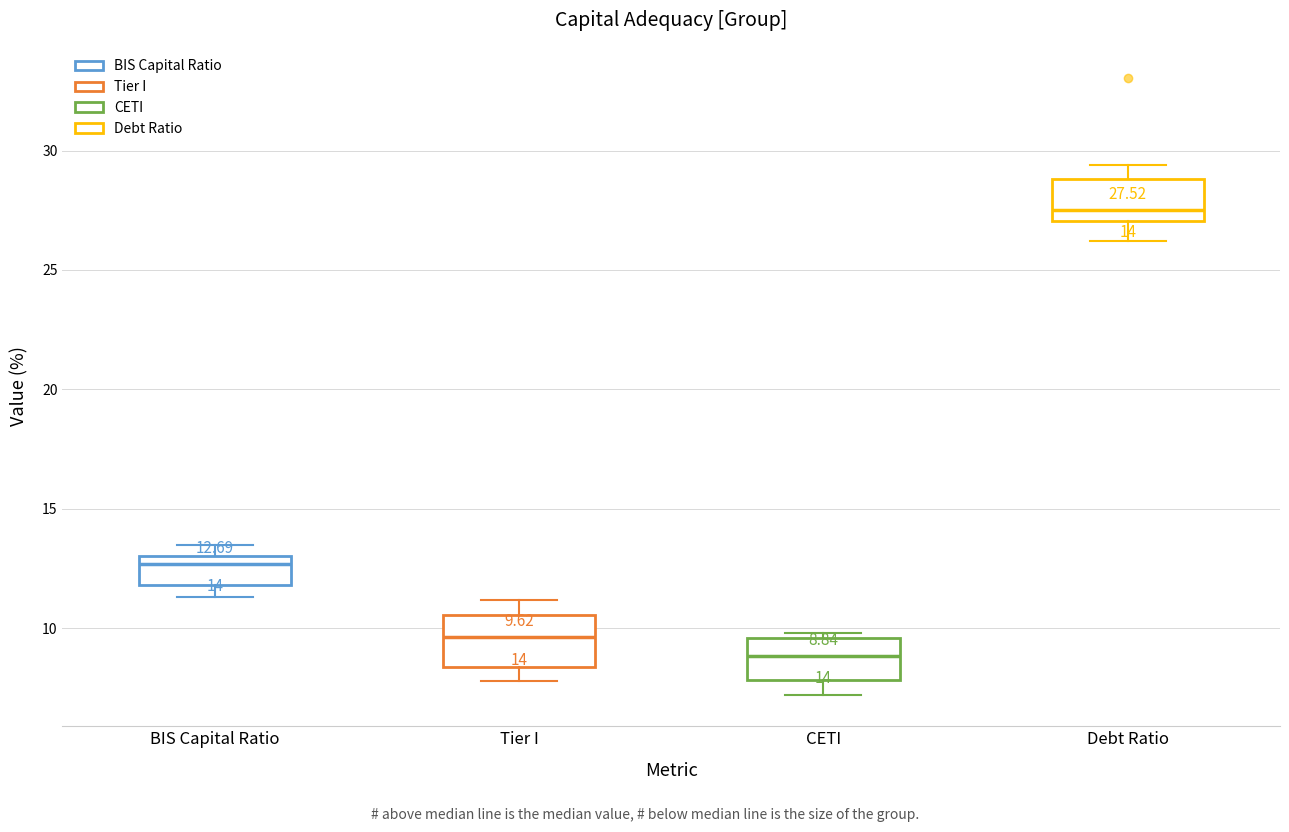

Which box has the highest median line?

Debt Ratio